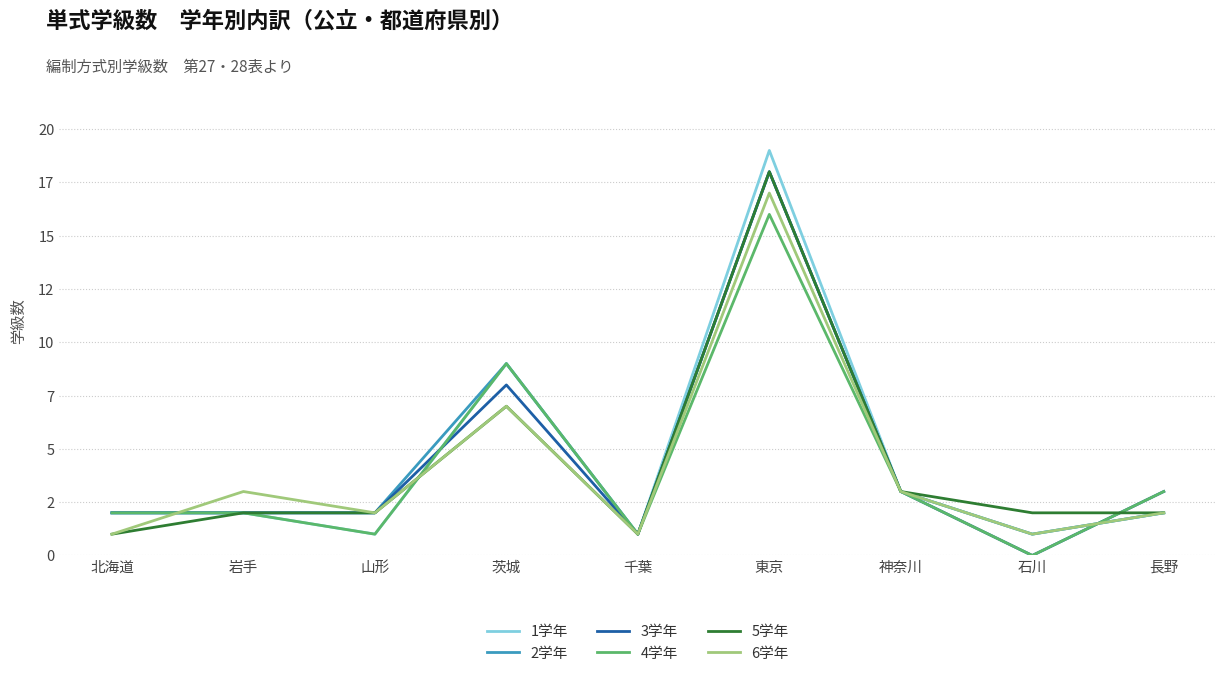

At which category does the chart reach its peak across all series?

東京